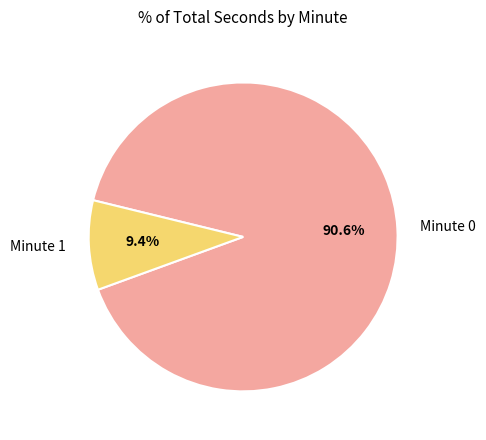

Which has a higher value, Minute 0 or Minute 1?

Minute 0